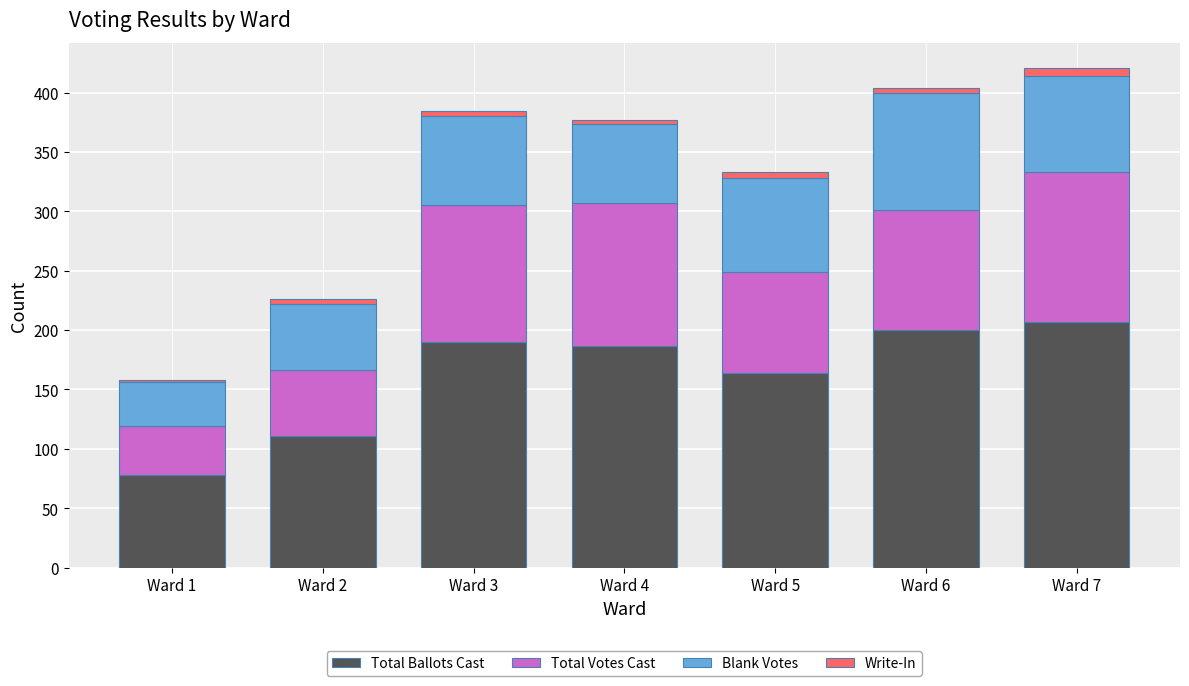

Reading right to left, transcribe the values for Total Ballots Cast.

207	200	164	187	190	111	78